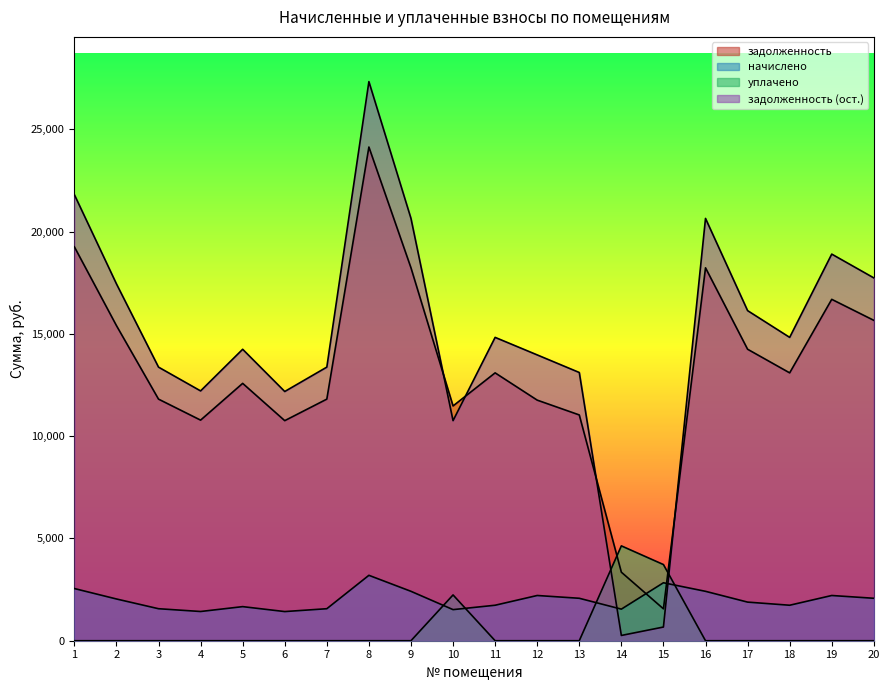

What are all the series names shown in the legend?

задолженность, начислено, уплачено, задолженность (ост.)